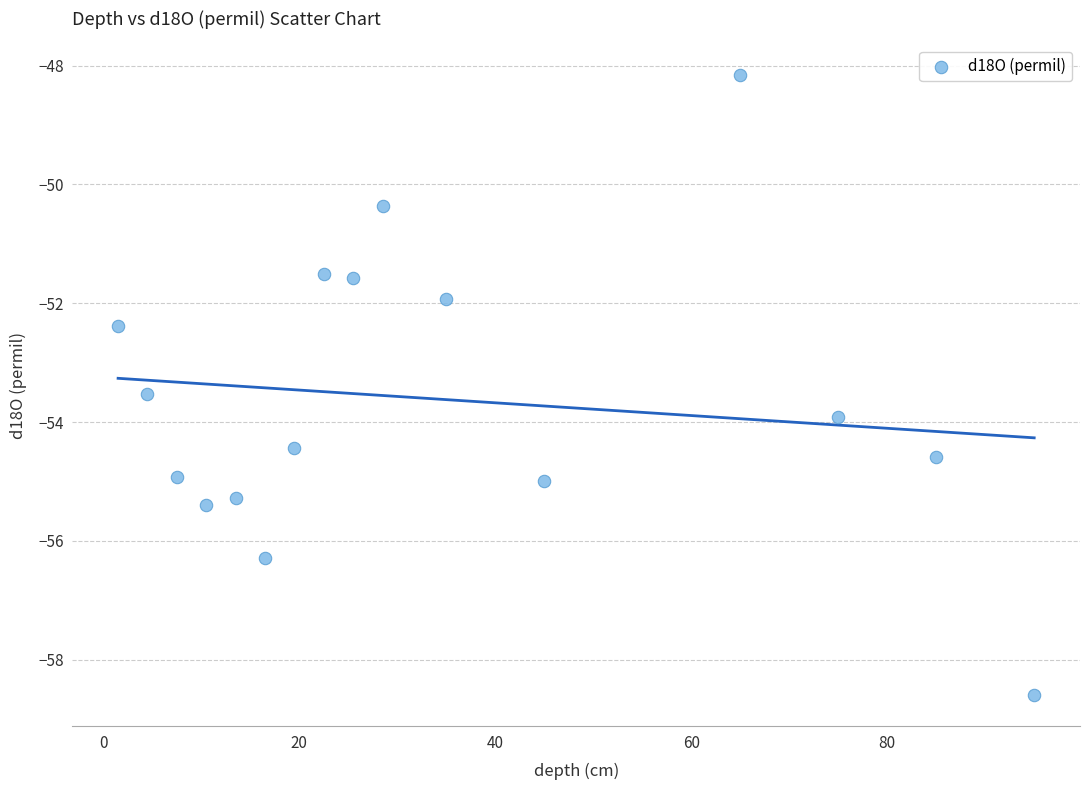

What is the range of Y values (max minus min)?

10.4